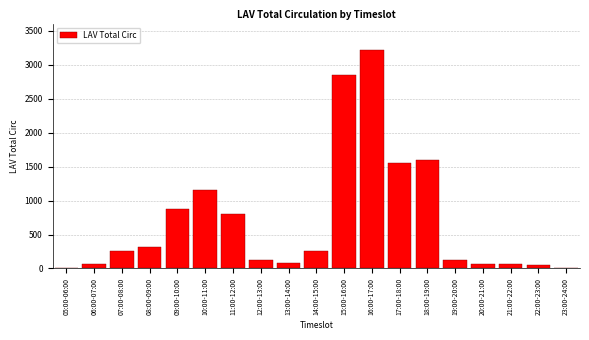

True or false: the data shows 951 at 15:00-16:00.

False